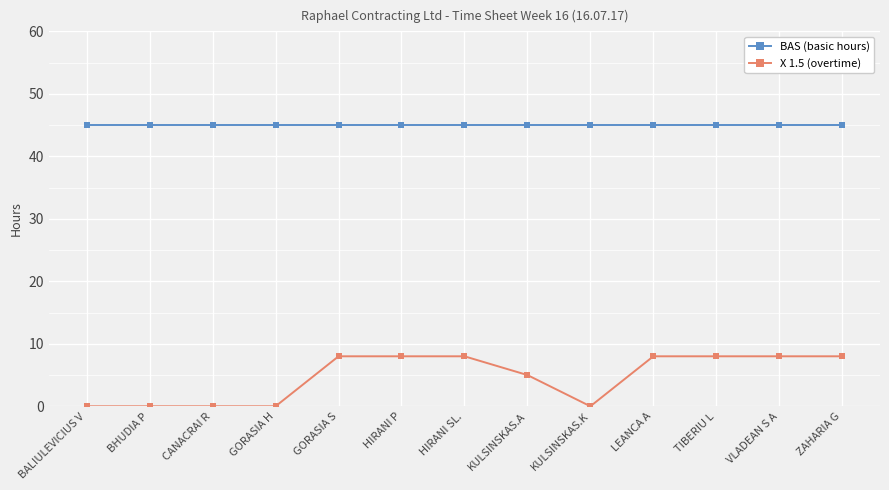

List the series in order of their peak value, highest first.

BAS (basic hours), X 1.5 (overtime)